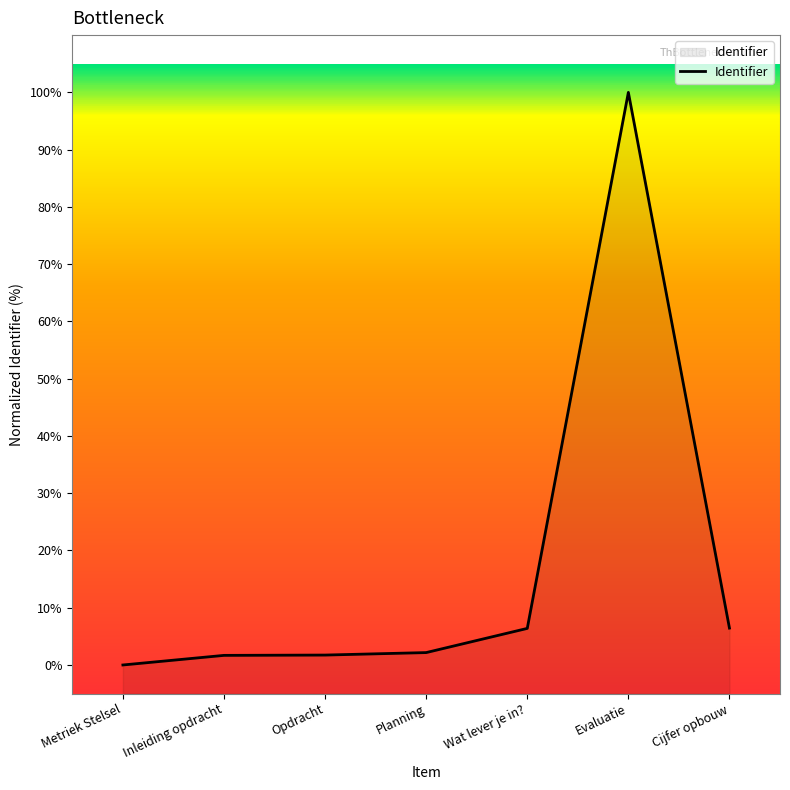

True or false: there are more than 0 points higher than both neighbors.

True